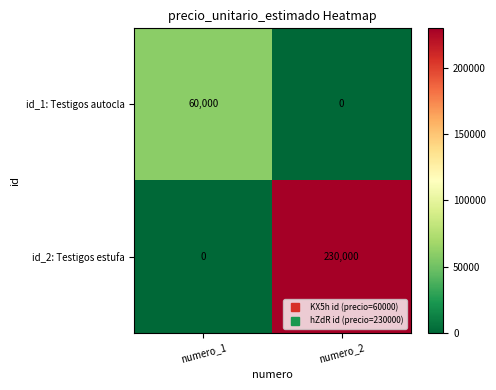

Reading right to left, list all the values displayed in this chart.

id_1: Testigos autocla: 0	60000
id_2: Testigos estufa: 230000	0